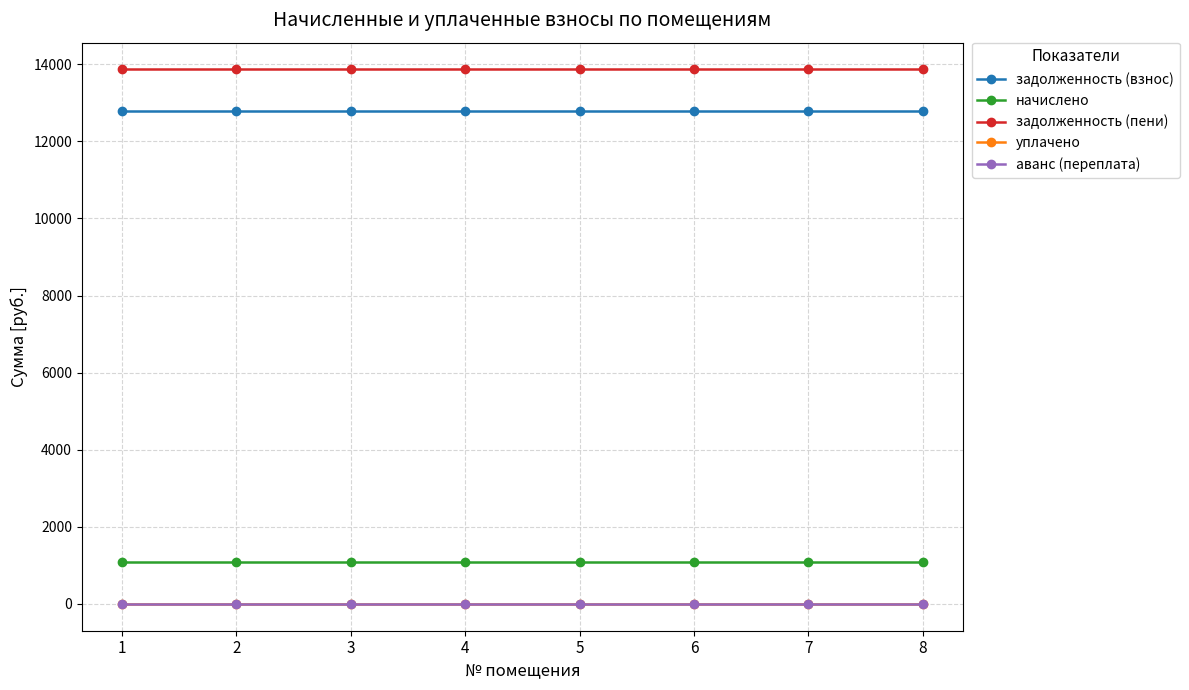

Does the chart have visible grid lines?

Yes